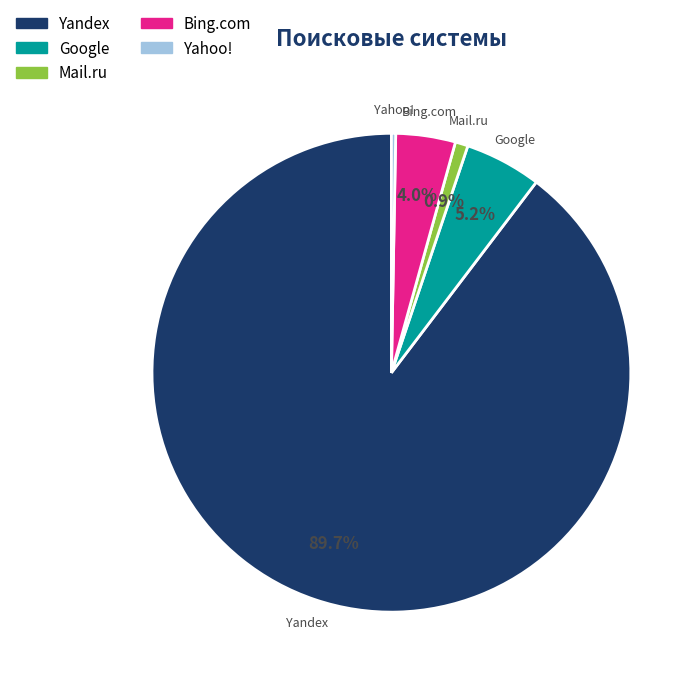

How much of the chart is everything except Google?

94.8%